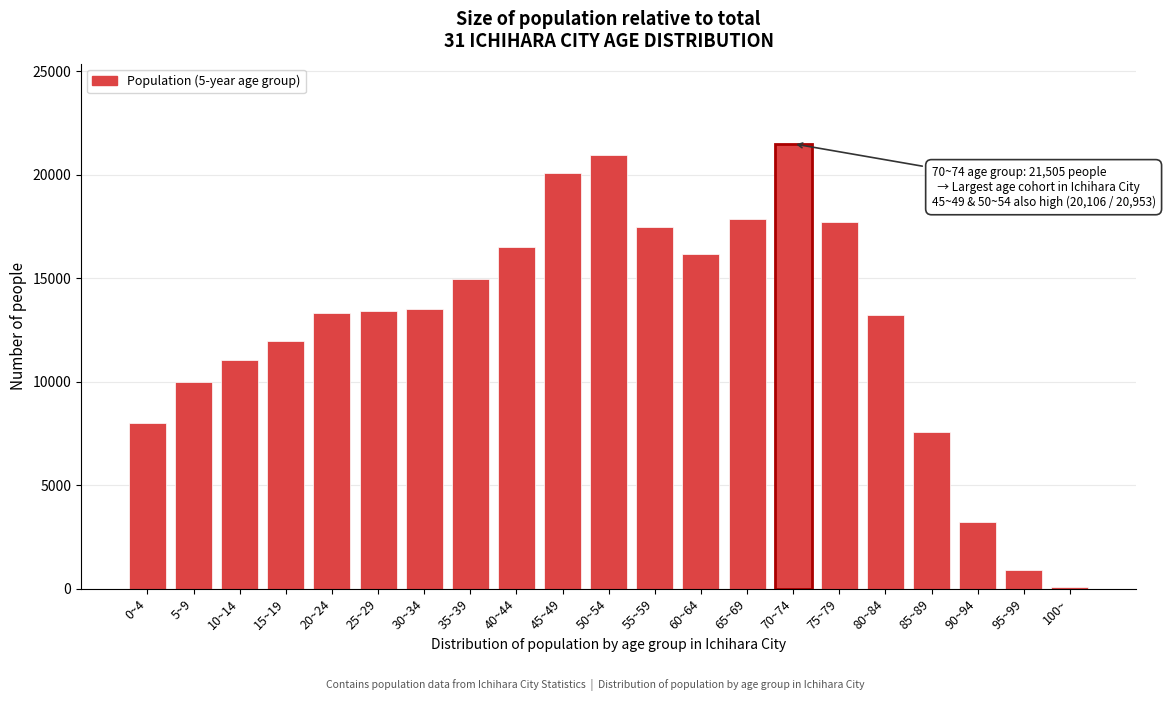

The value at 25~29 is 13402. True or false?

True